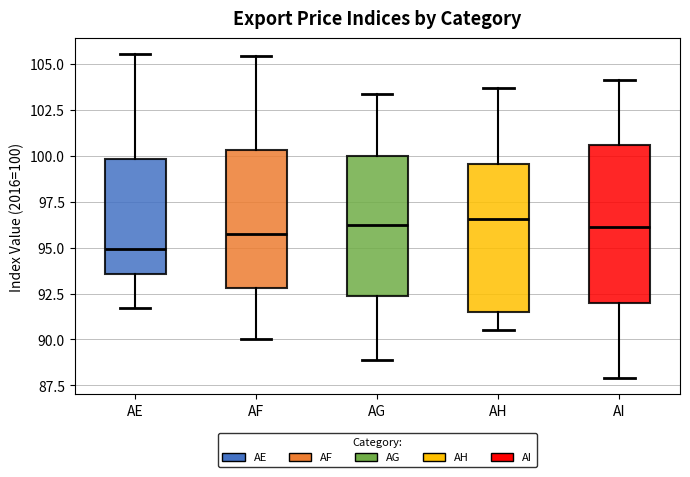

Reading left to right, read every box against the y-axis: the position of its median line, the range the box covers, and the ends of its whiskers. The values are not printed on the chart, so give them approximately, as read against the axis.

AE: median 95.0, box 93.5 to 100.0, whiskers 91.5 to 105.5
AF: median 95.5, box 93.0 to 100.5, whiskers 90.0 to 105.5
AG: median 96.5, box 92.5 to 100.0, whiskers 89.0 to 103.5
AH: median 96.5, box 91.5 to 99.5, whiskers 90.5 to 103.5
AI: median 96.0, box 92.0 to 100.5, whiskers 88.0 to 104.0